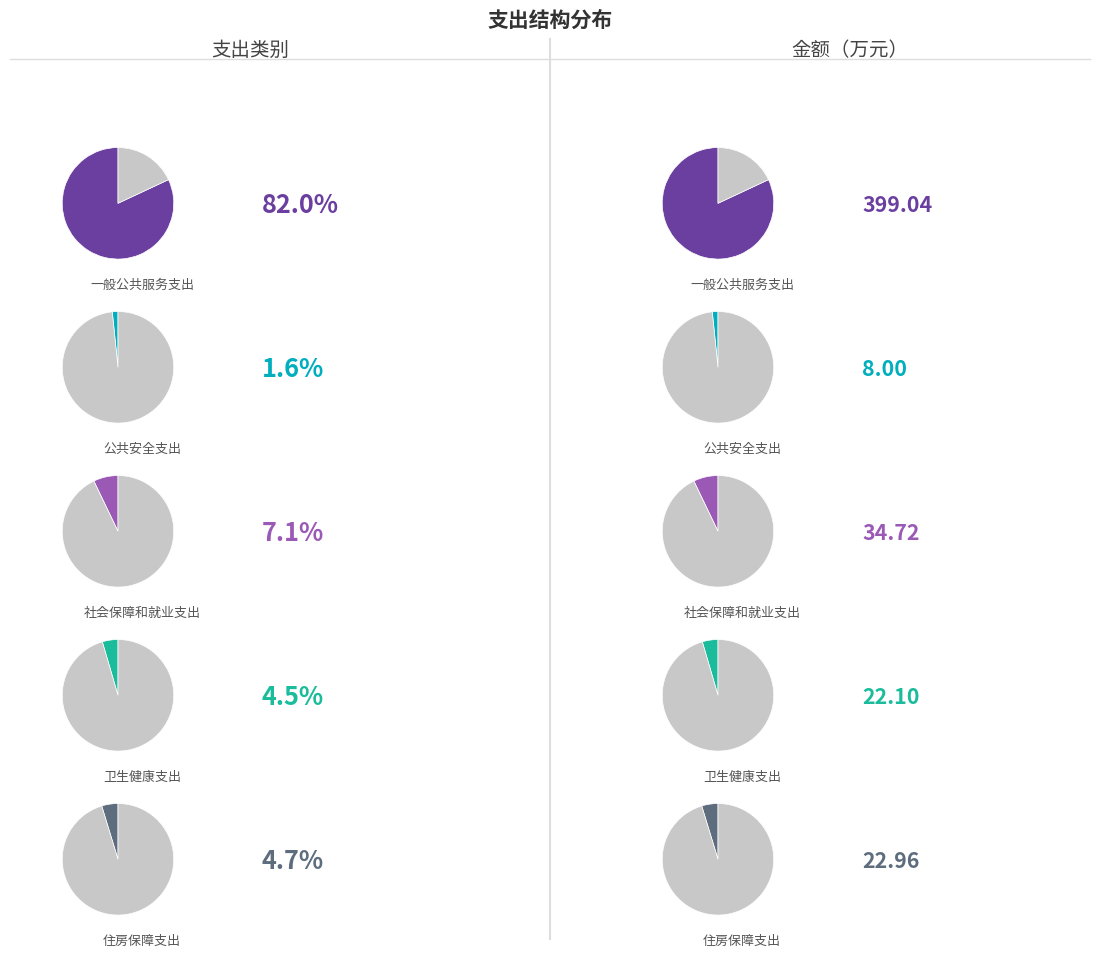

Between 一般公共服务支出 and 社会保障和就业支出, which is larger?

一般公共服务支出